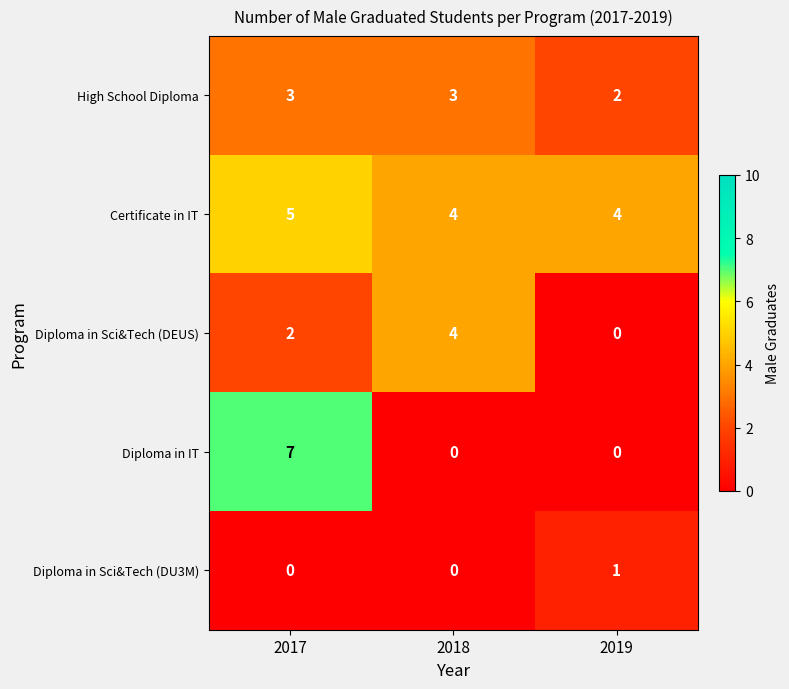

The value of Diploma in IT at 2018 is -3. True or false?

False